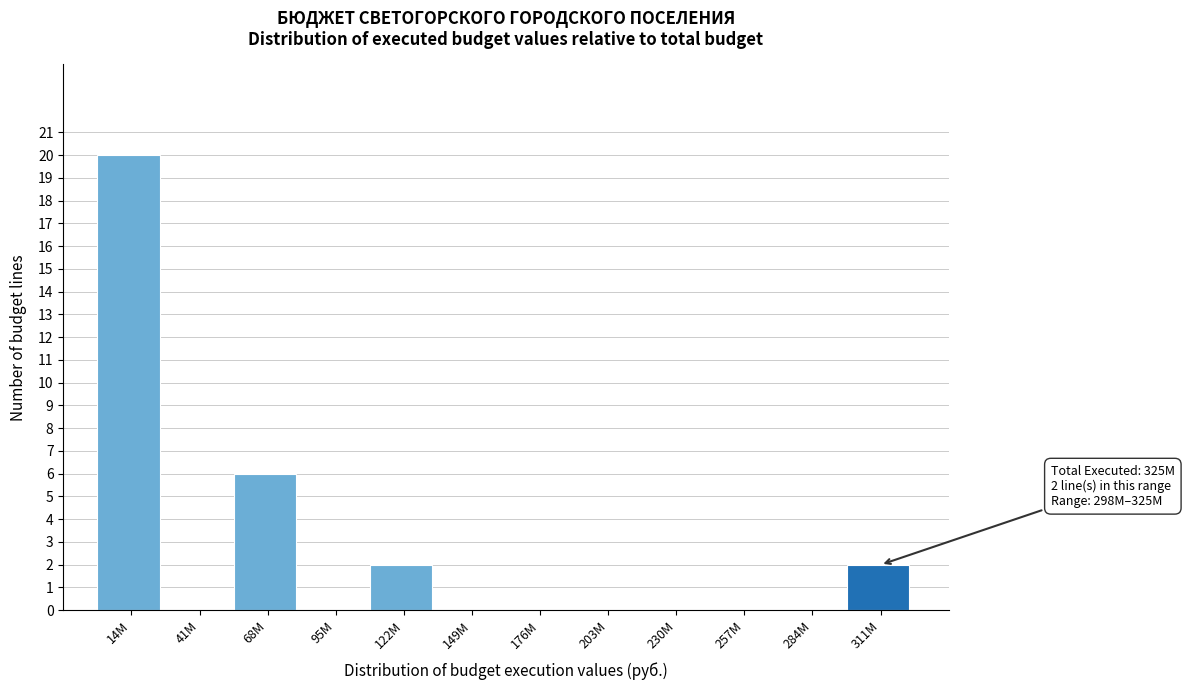

Reading left to right, list all the values displayed in this chart.

14M=20	41M=0	68M=6	95M=0	122M=2	149M=0	176M=0	203M=0	230M=0	257M=0	284M=0	311M=2